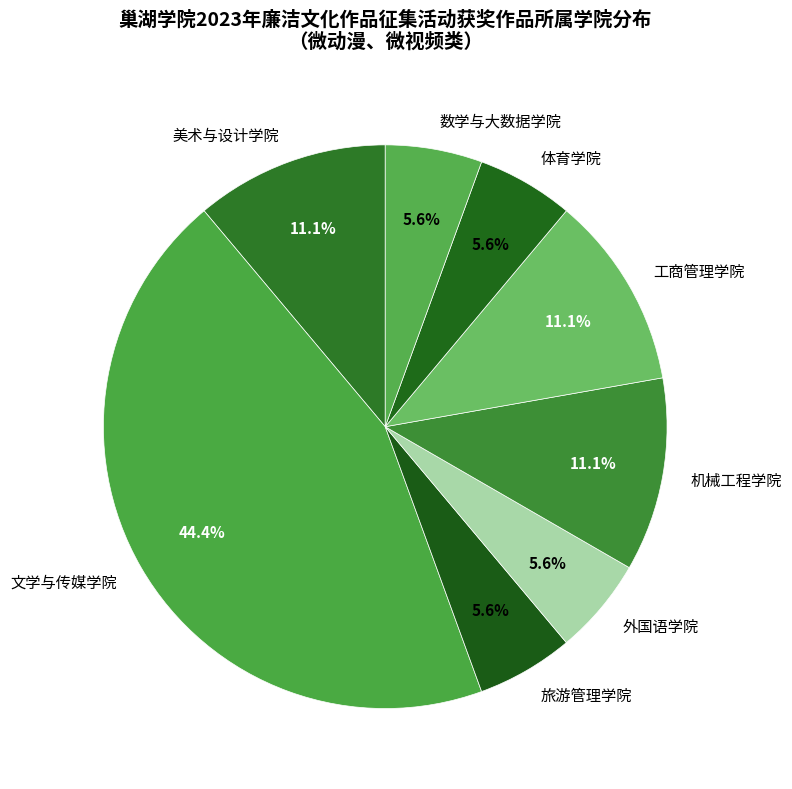

What is the total percentage of 美术与设计学院 and 体育学院?

16.7%